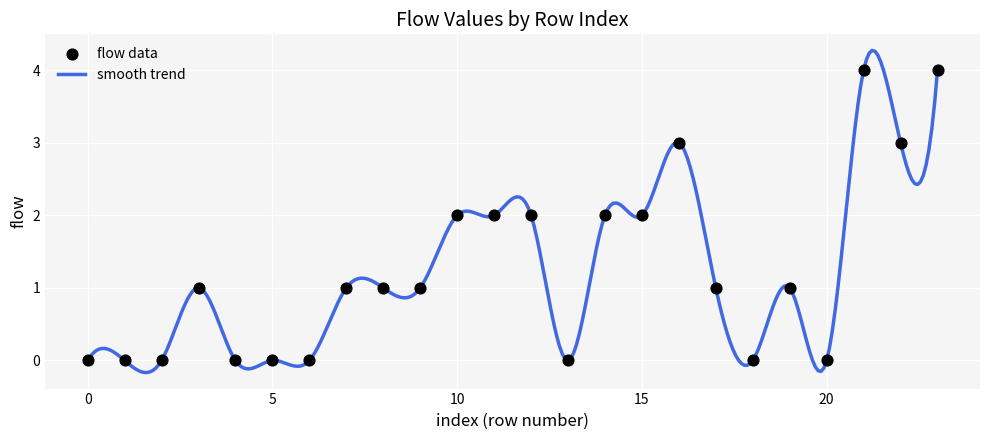

What is the difference between the maximum and minimum values?

4.4